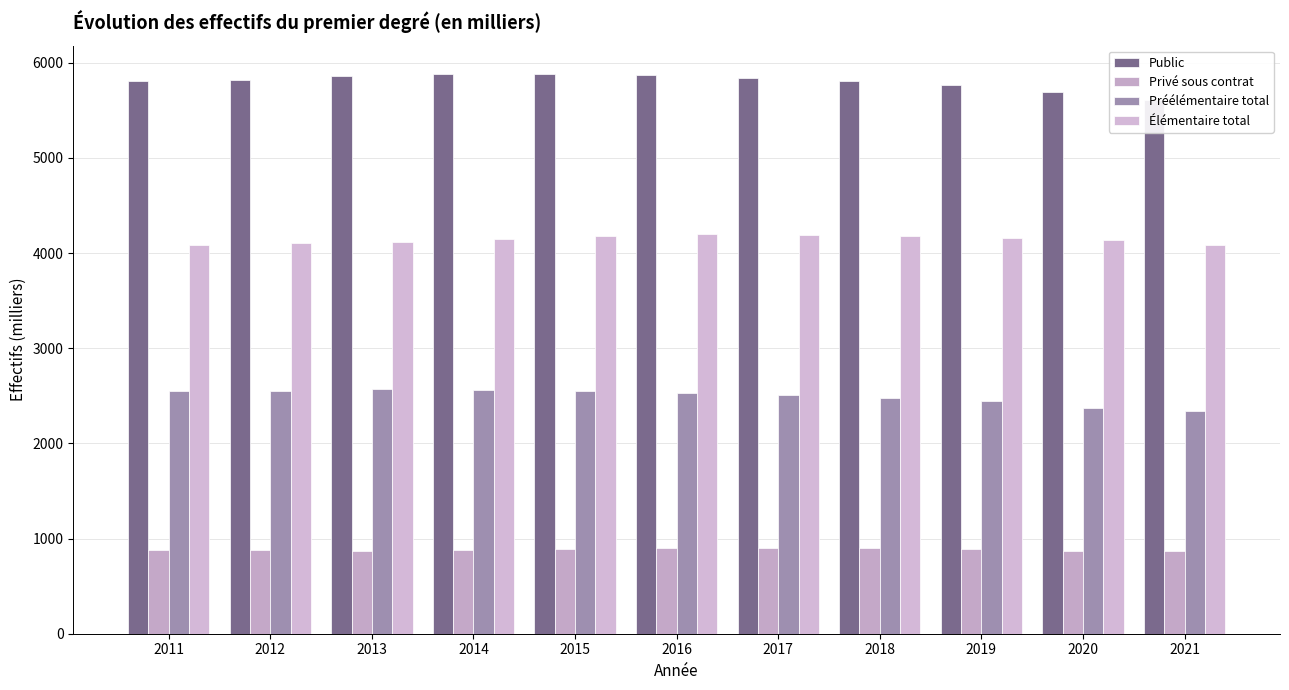

Count the number of categories in the chart.

11